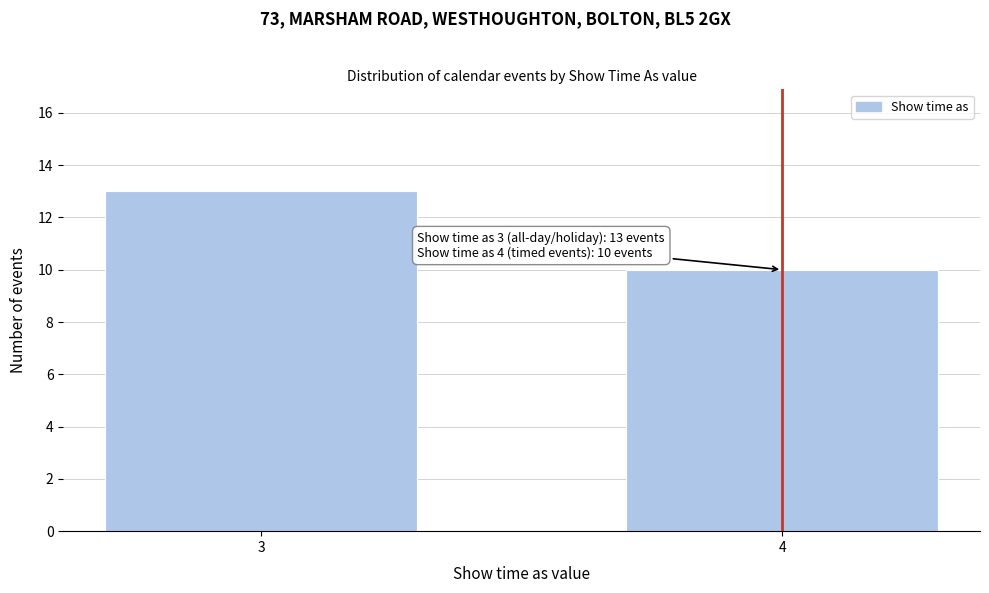

Reading right to left, list all the values displayed in this chart.

10	13